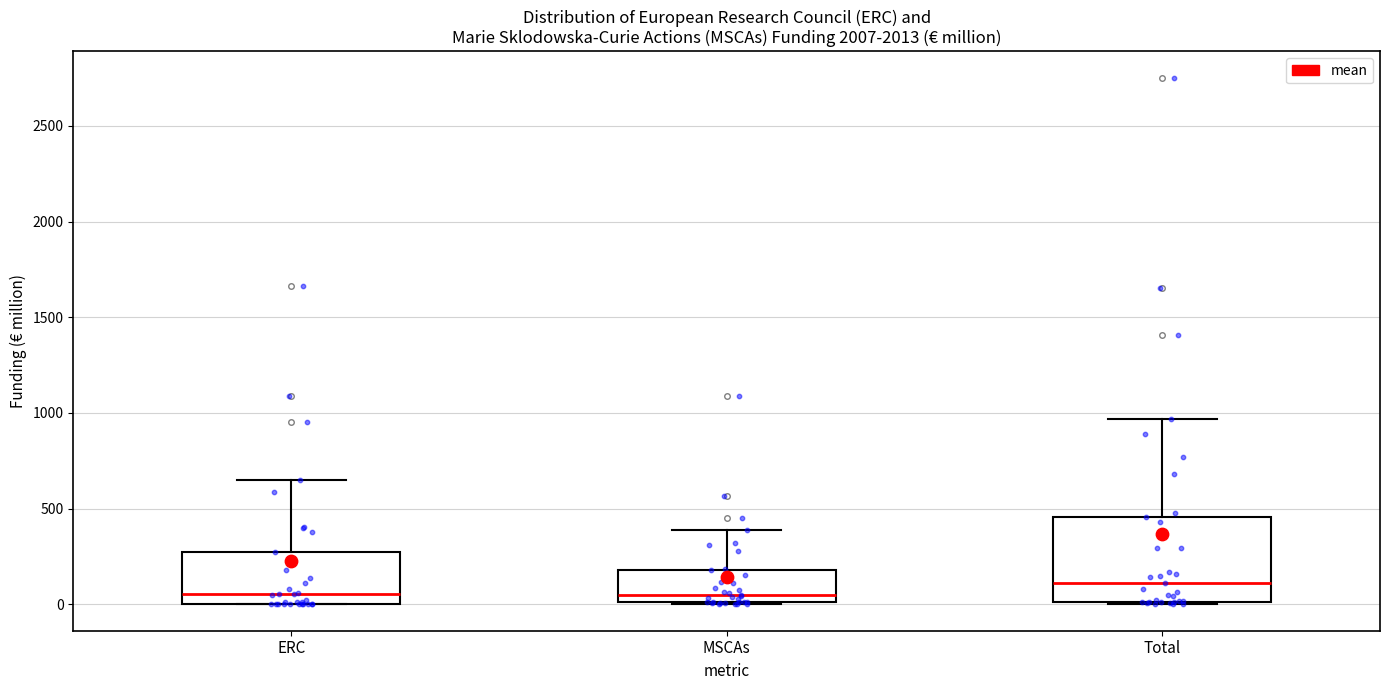

Which box is the tallest, from its lower edge to its upper edge?

Total